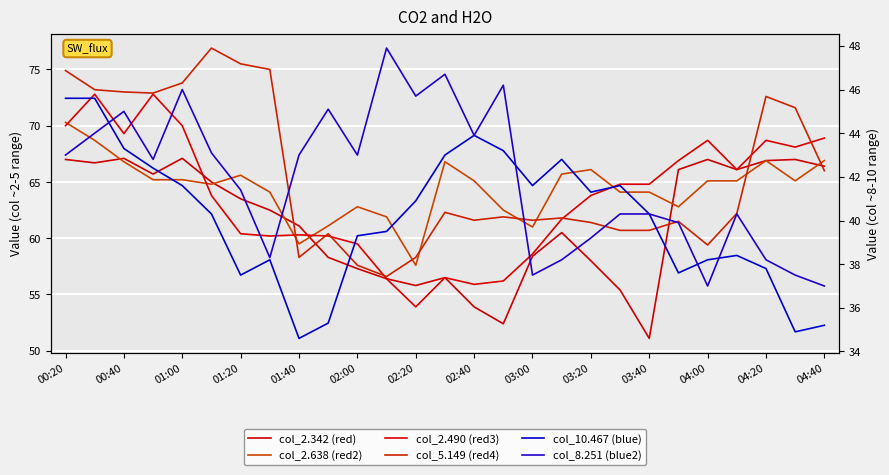

What is the lowest value of the 5.149 series?

56.6